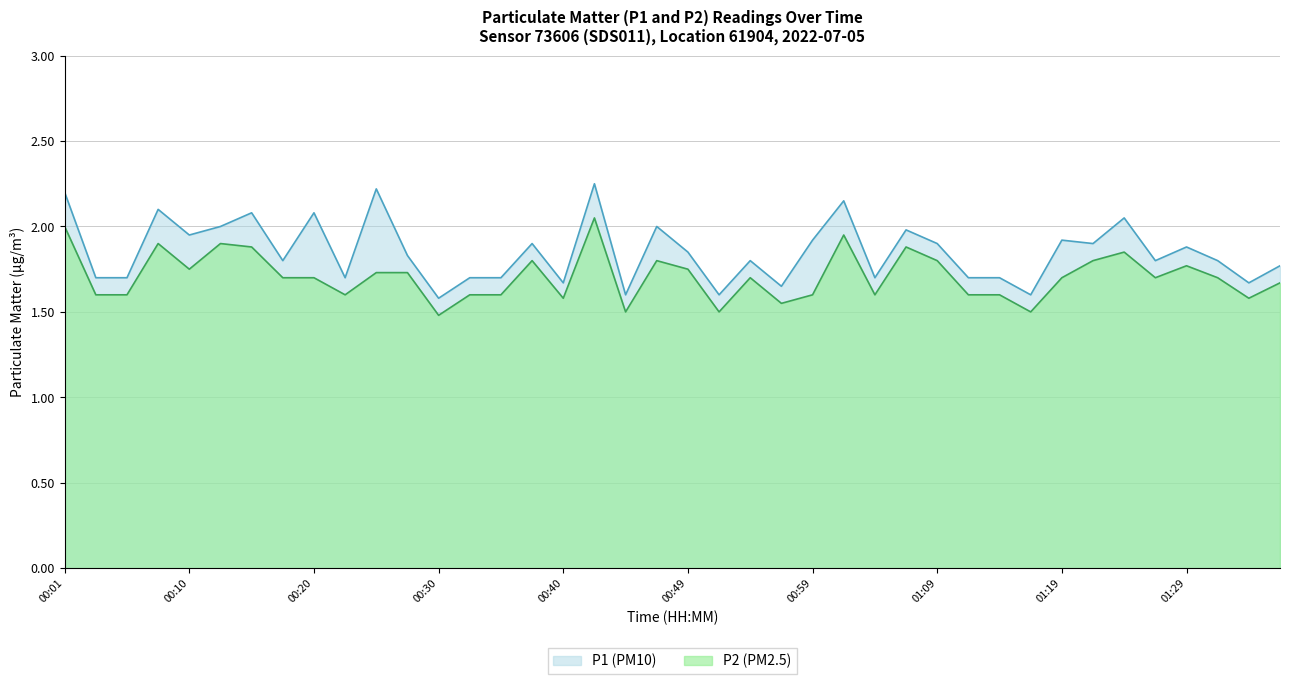

At which category is the sum across all series the highest?

00:42